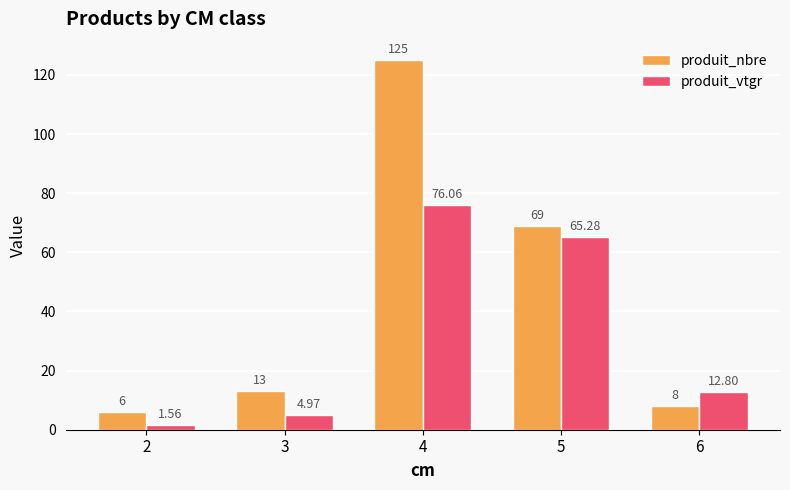

What is the sum of the produit_nbre values at 4 and 3?

138.0